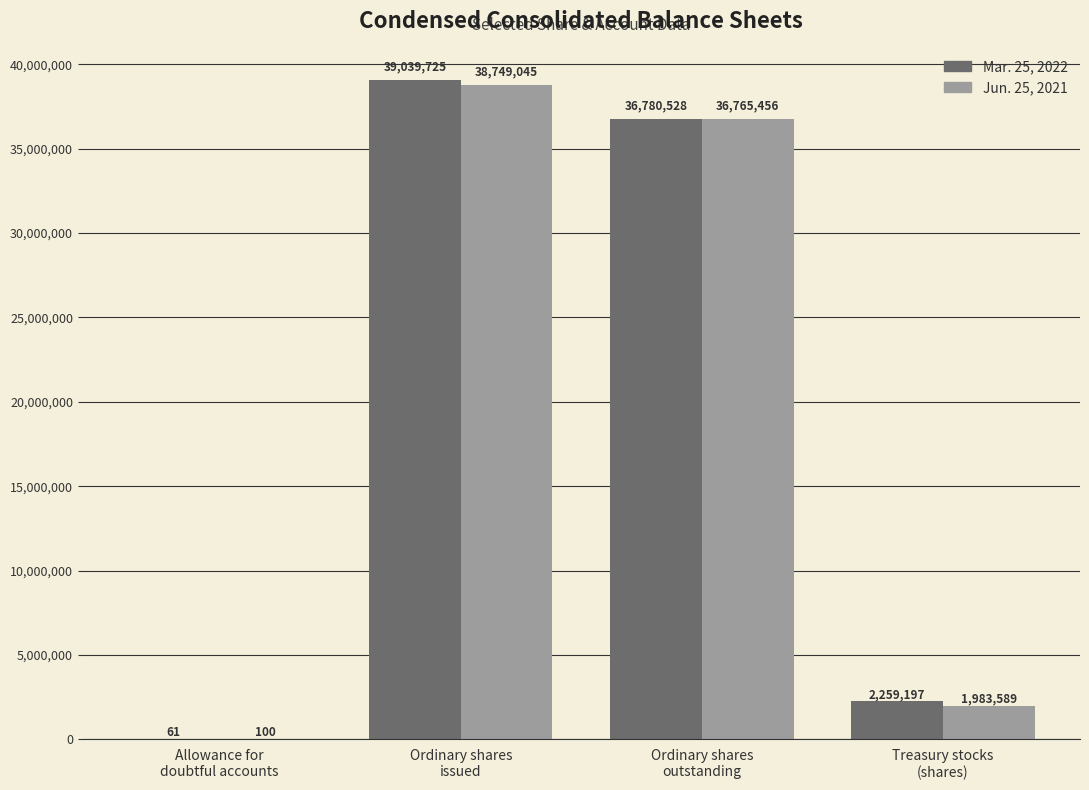

What is the maximum value for Mar. 25, 2022?

39039725